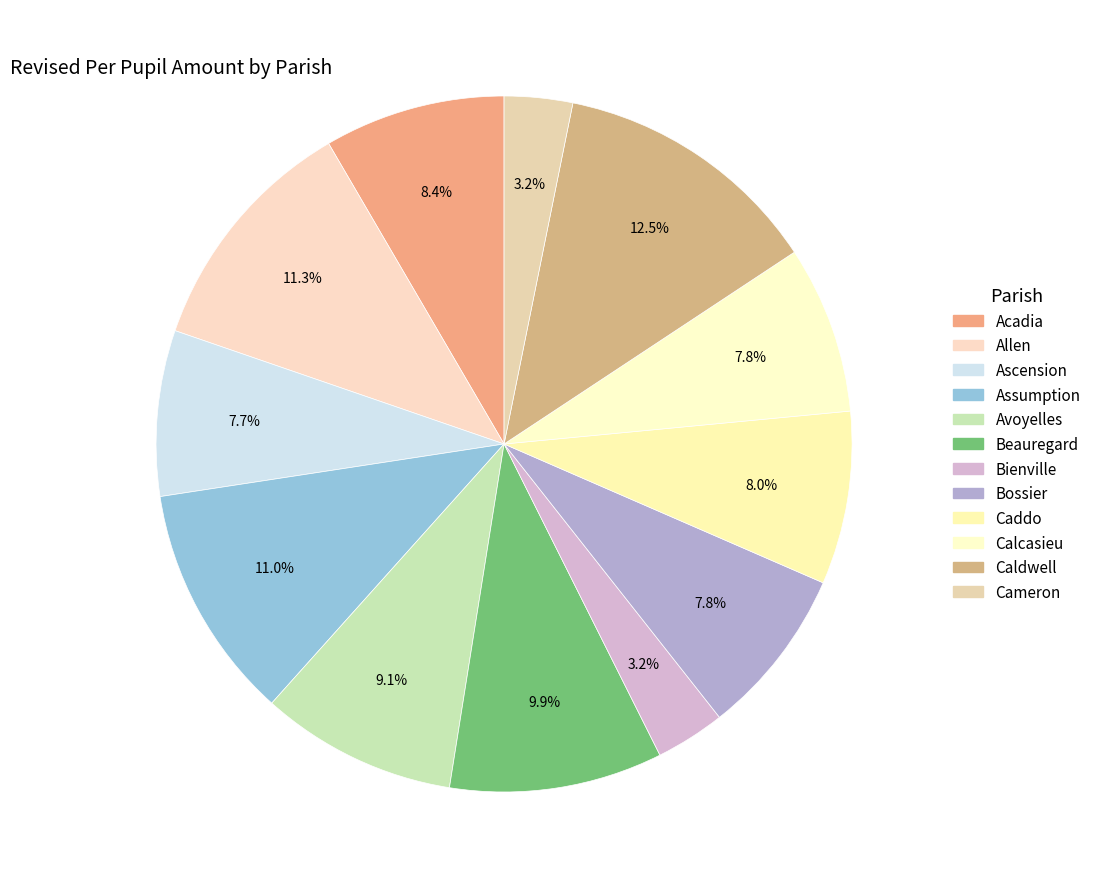

Does any single category account for the majority?

No